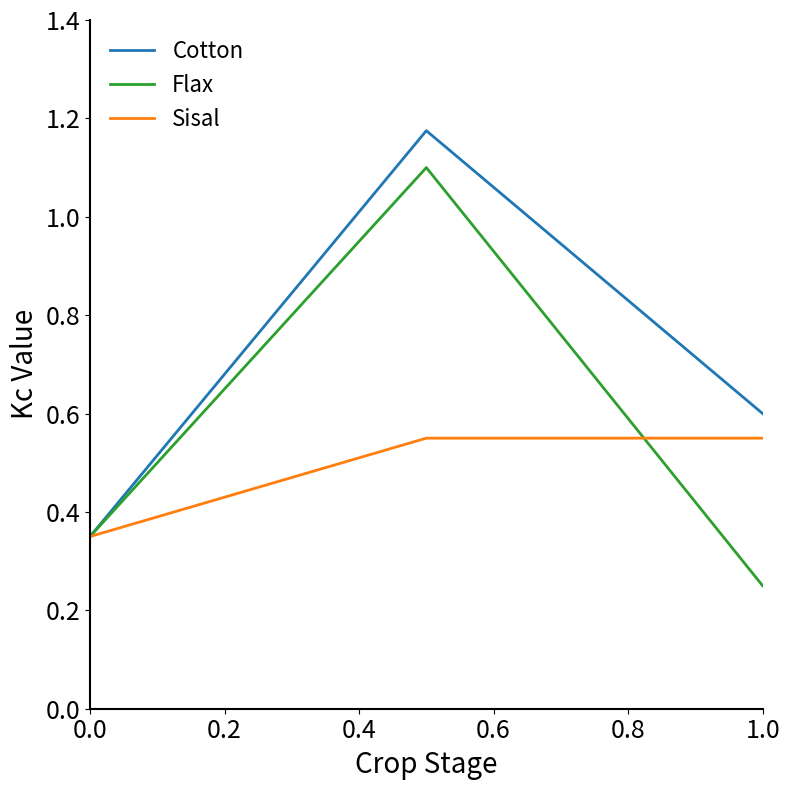

Rank the series by their average value, from highest to lowest.

Cotton, Flax, Sisal